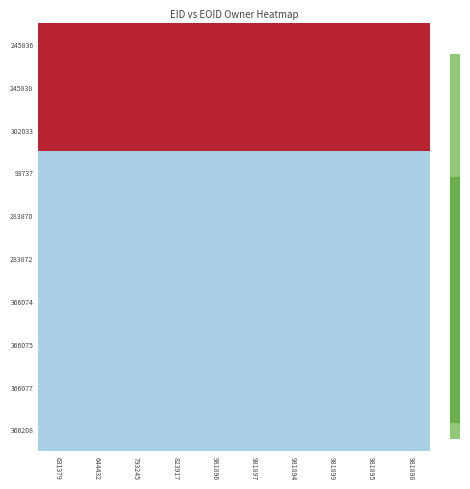

Rank the series at 981894 from highest to lowest value.

245836, 245838, 302033, 93737, 283870, 283872, 366074, 366075, 366077, 366208